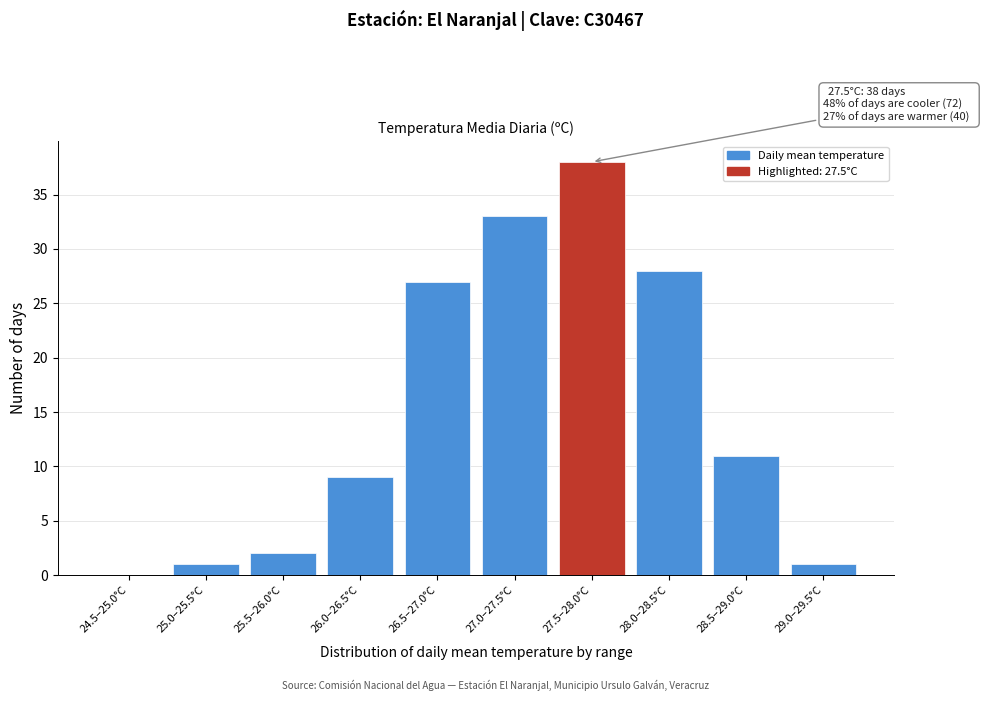

Reading left to right, list all the values displayed in this chart.

24.5–25.0°C=0	25.0–25.5°C=1	25.5–26.0°C=2	26.0–26.5°C=9	26.5–27.0°C=27	27.0–27.5°C=33	27.5–28.0°C=38	28.0–28.5°C=28	28.5–29.0°C=11	29.0–29.5°C=1